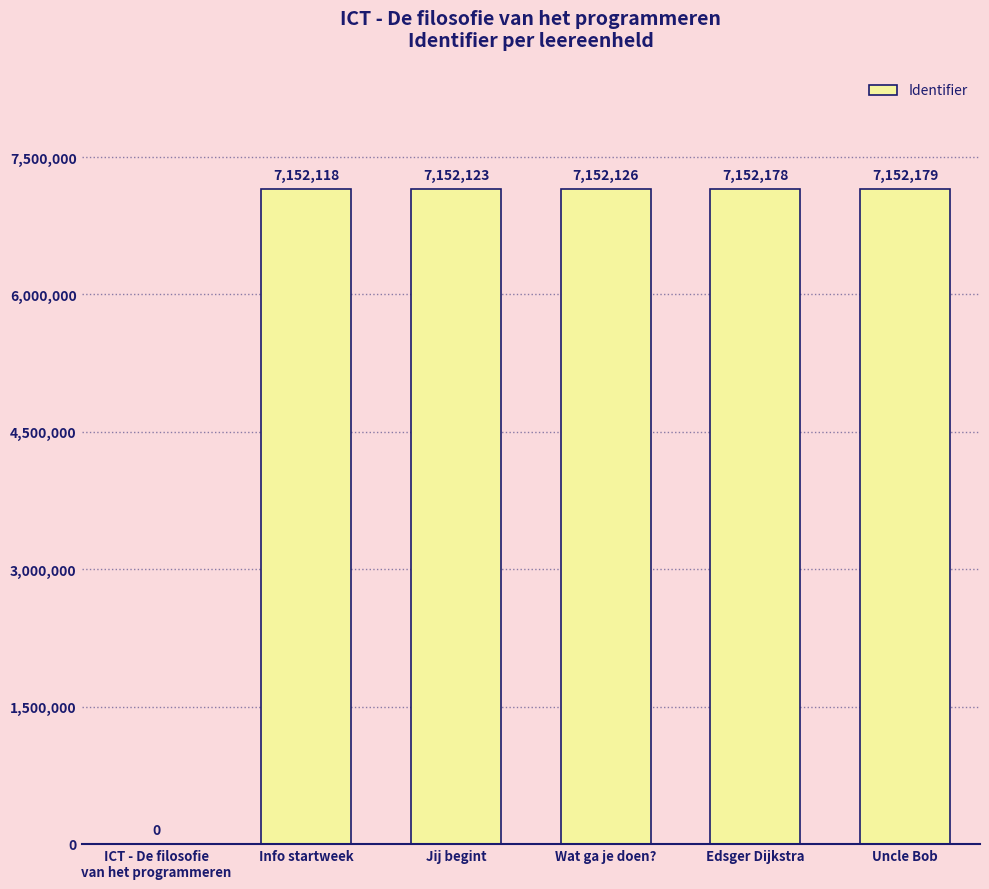

Which has a higher value, Info startweek or Jij begint?

Jij begint